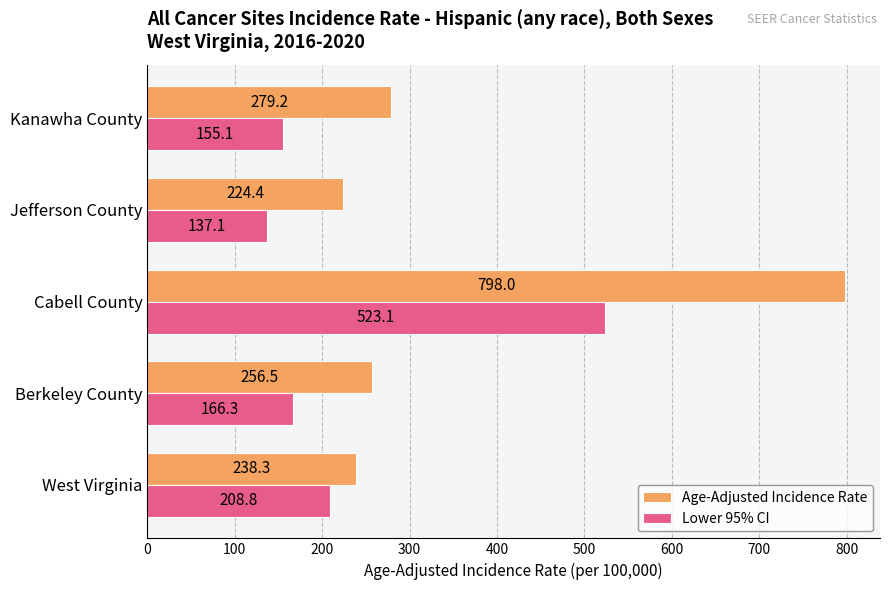

List the series in order of their peak value, lowest first.

Lower 95% CI, Age-Adjusted Incidence Rate